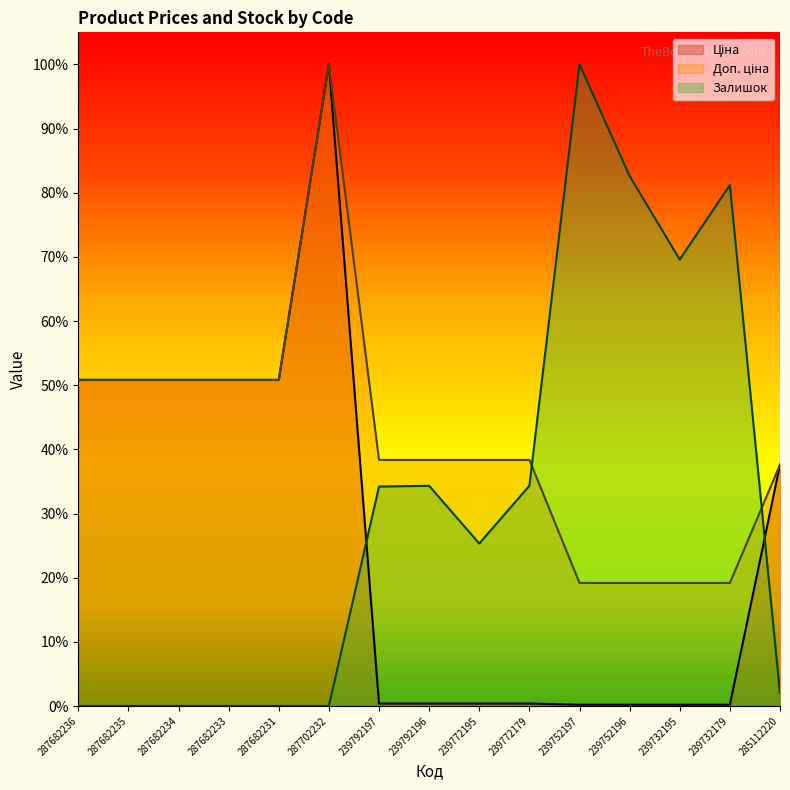

How many series are shown in this chart?

3